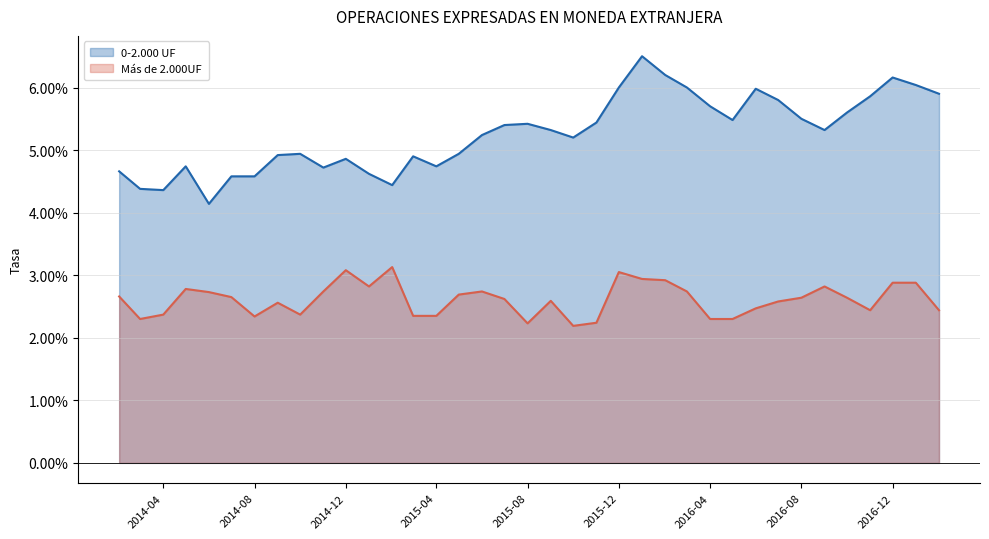

Rank the series by their maximum value, from lowest to highest.

Más de 2.000UF, 0-2.000 UF